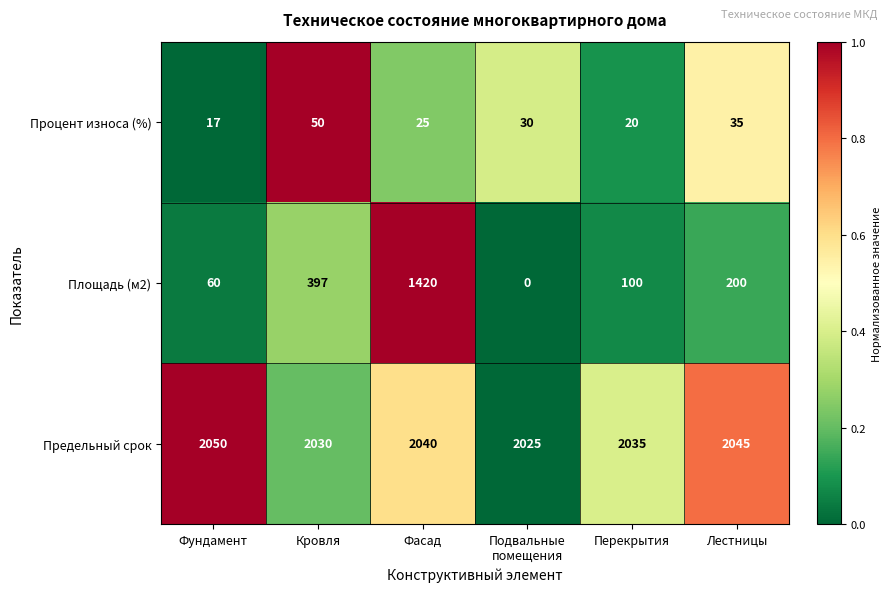

Reading left to right, what are all the values shown in this chart?

Процент износа (%): 17	50	25	30	20	35
Площадь (м2): 60	397	1420	0	100	200
Предельный срок: 2050	2030	2040	2025	2035	2045